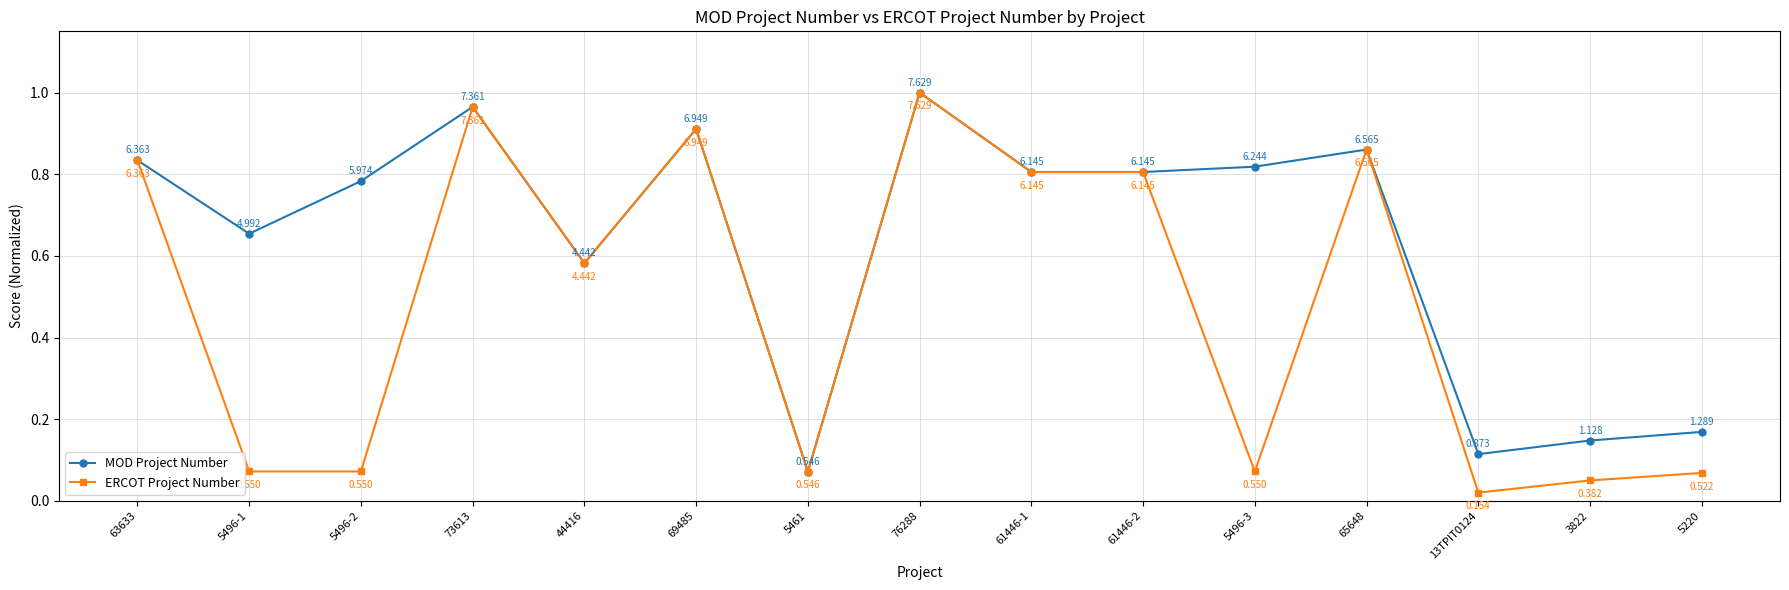

Rank the series at 5220 from lowest to highest value.

ERCOT Project Number, MOD Project Number